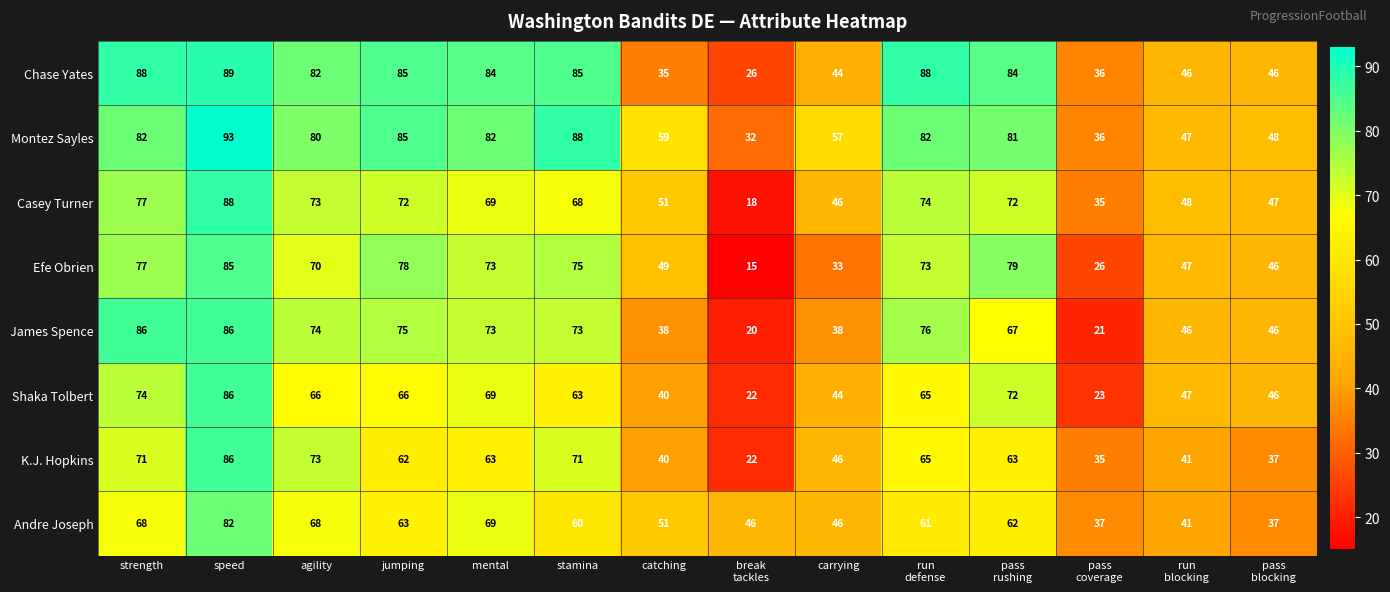

The K.J. Hopkins series shows 62 at jumping. True or false?

True